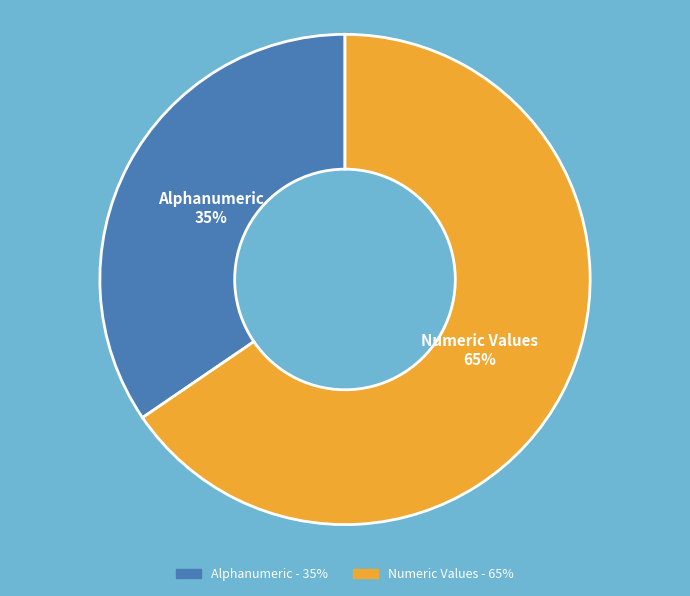

To the nearest percent, what percentage of the pie is Numeric Values?

65%